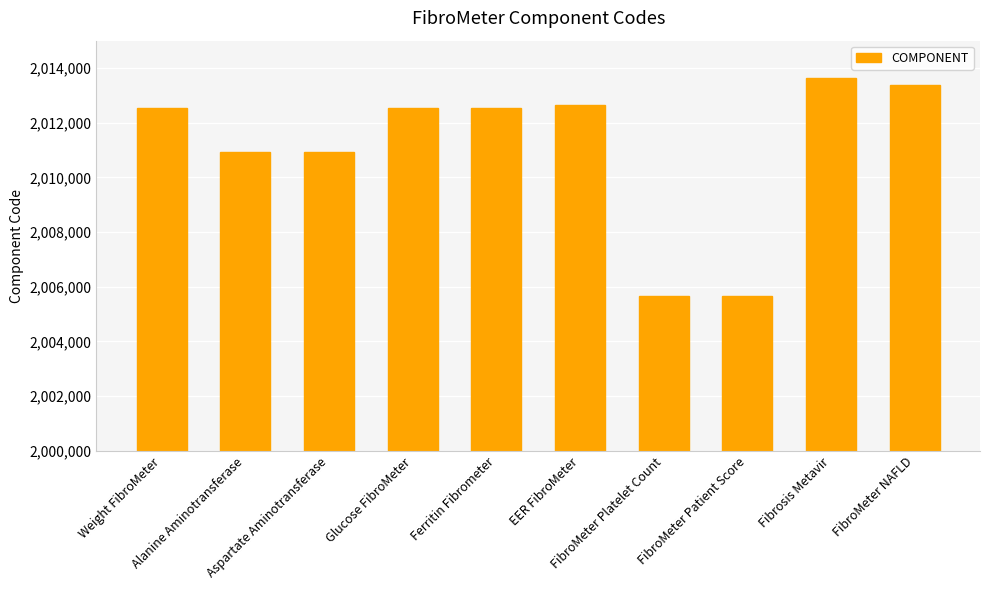

The value at FibroMeter NAFLD is 988766. True or false?

False